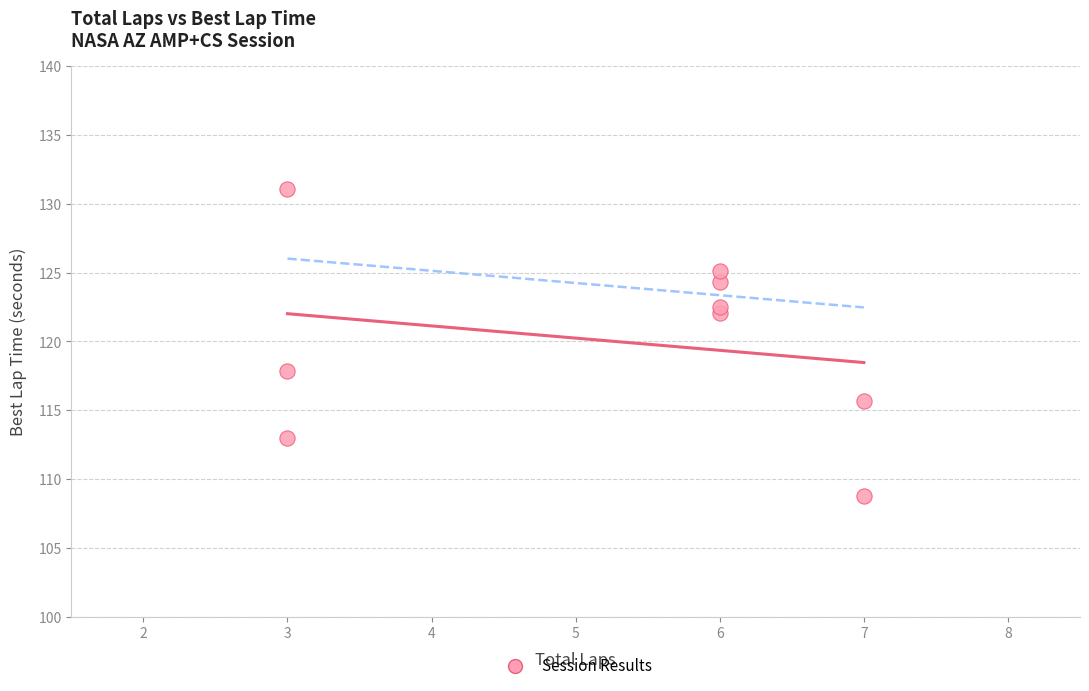

What Y value in the scatter plot is closest to 119?

117.8